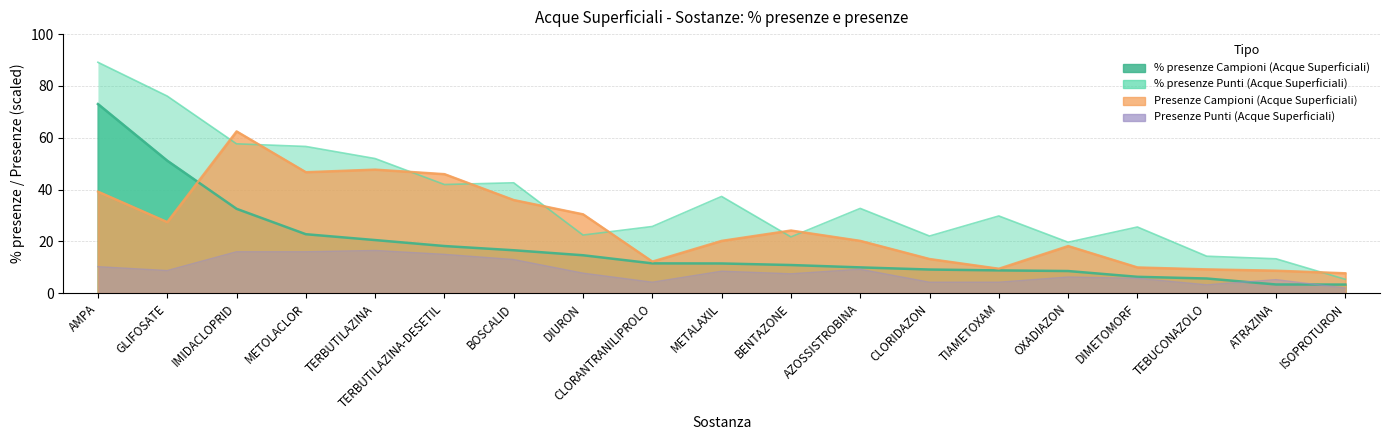

Which series has the largest total across all categories?

% presenze Punti (Acque Superficiali)